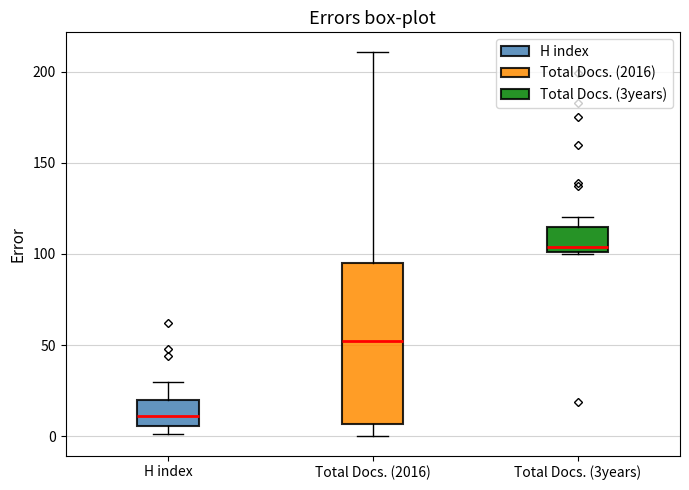

Comparing the boxes themselves (not the whiskers), which one is the tallest?

Total Docs. (2016)